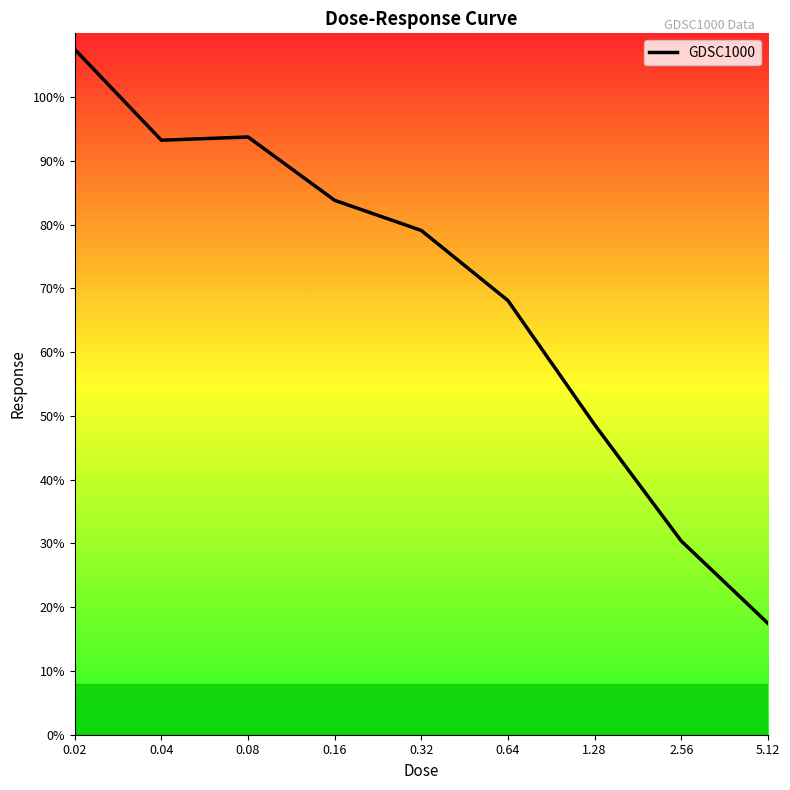

What position from the right is 0.02?

9